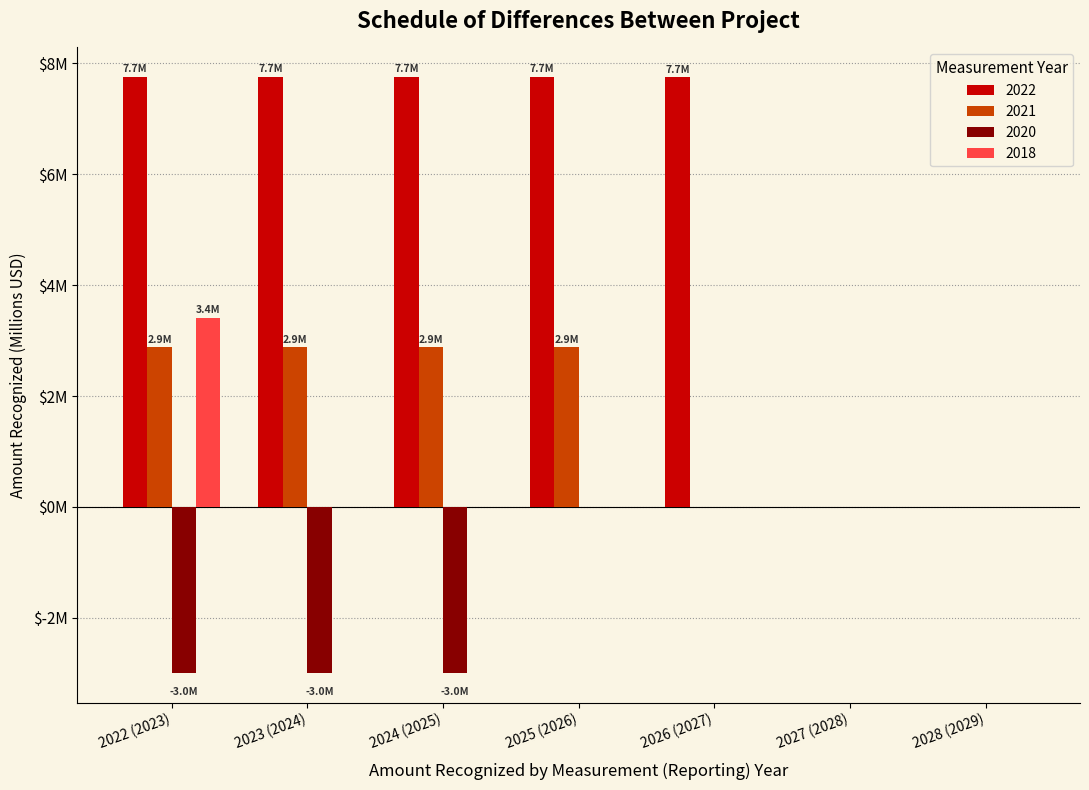

What is the difference between the second highest and minimum values in the 2022 series?

7.7